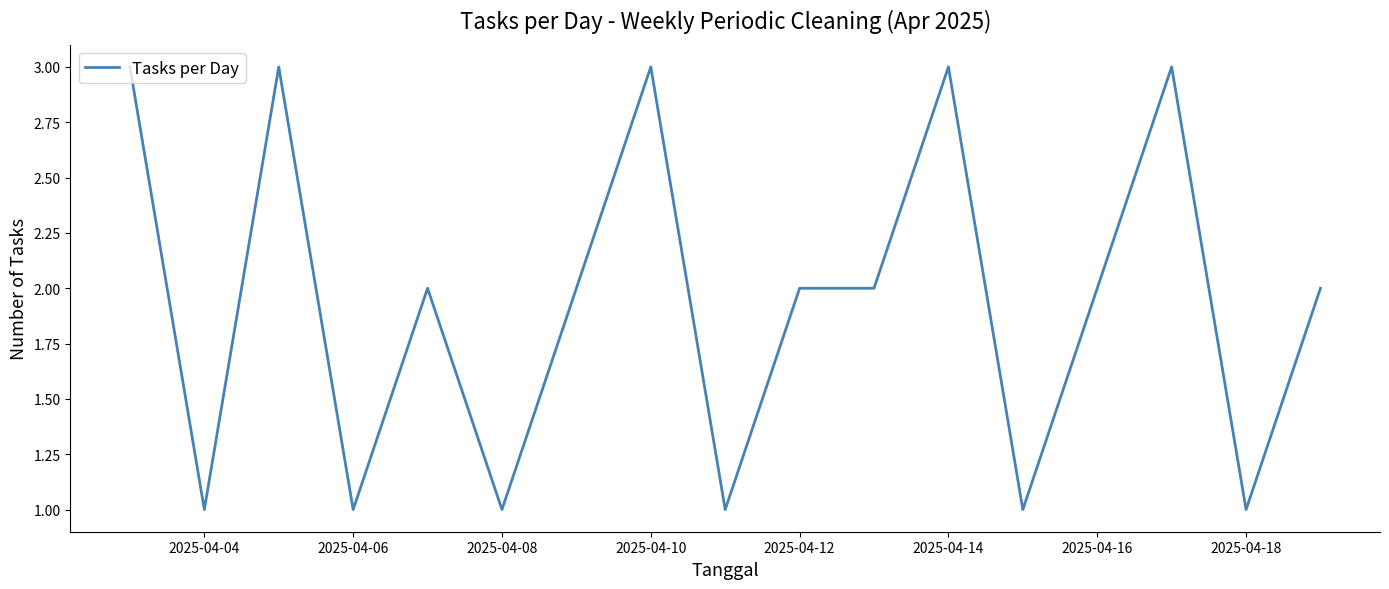

What is the maximum value shown in the chart?

3